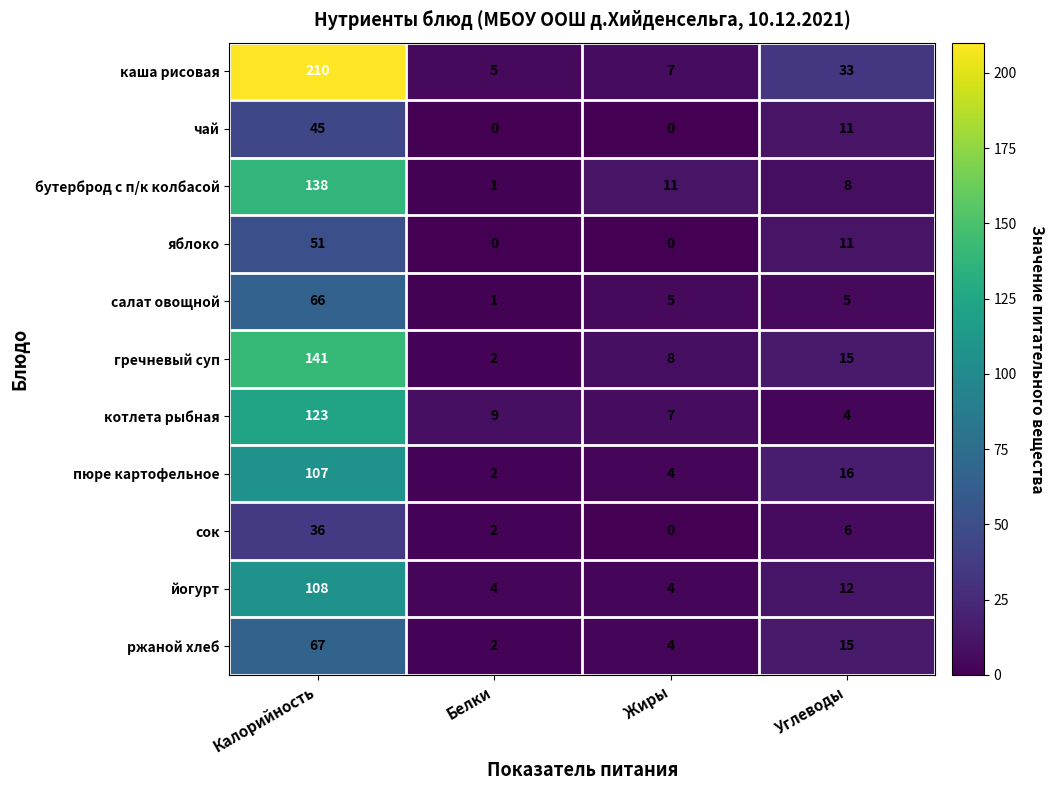

Where is ржаной хлеб nearest to the value 34?

Углеводы